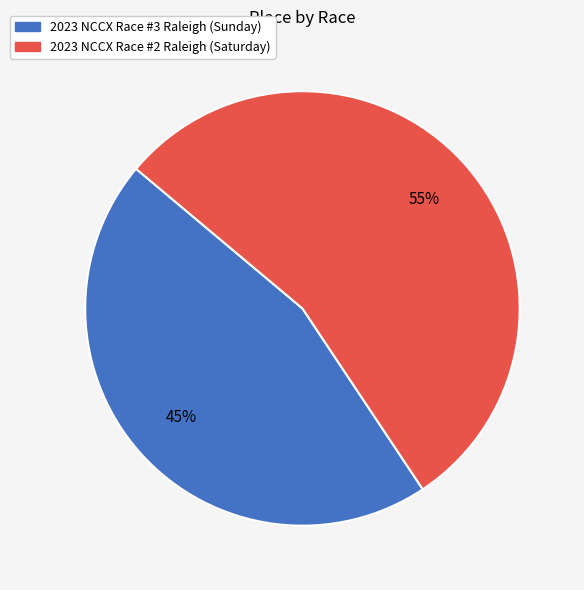

The 2023 NCCX Race #3 Raleigh (Sunday) slice represents 45% of the pie. True or false?

True